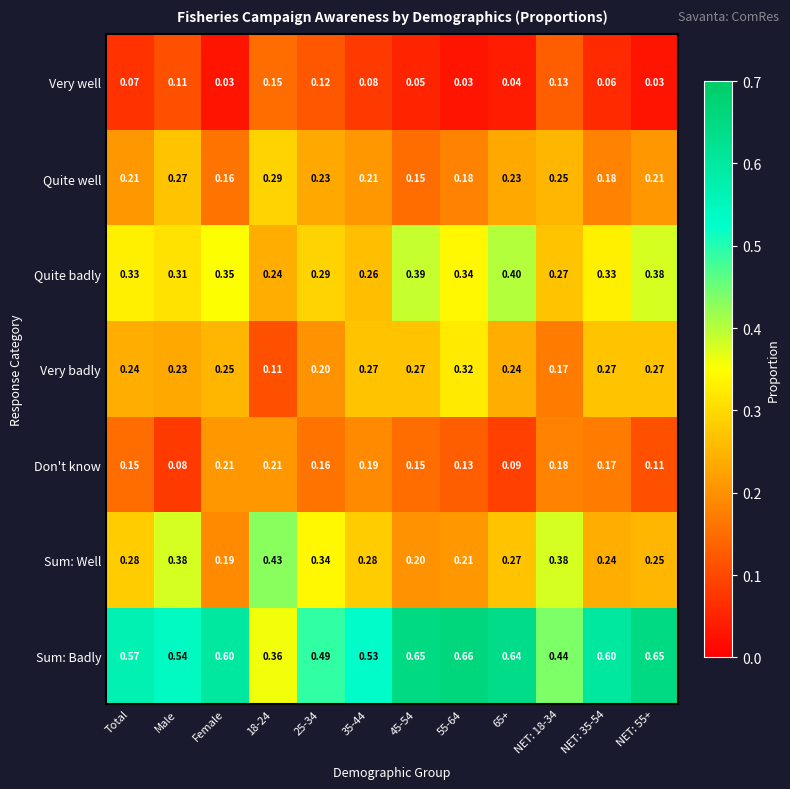

At which label does Don't know reach its minimum?

Male